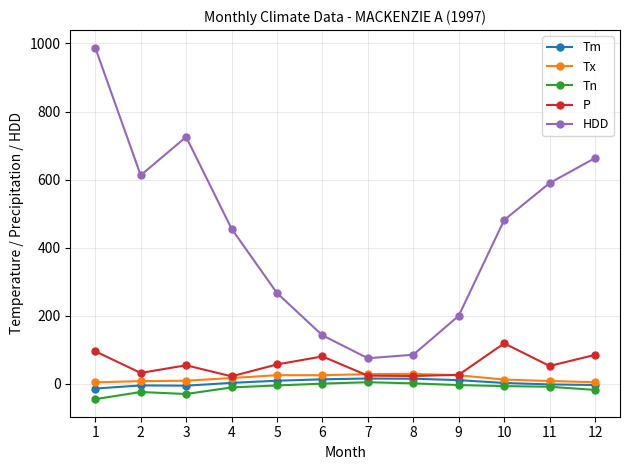

True or false: P has more than 2 interior local peaks.

True